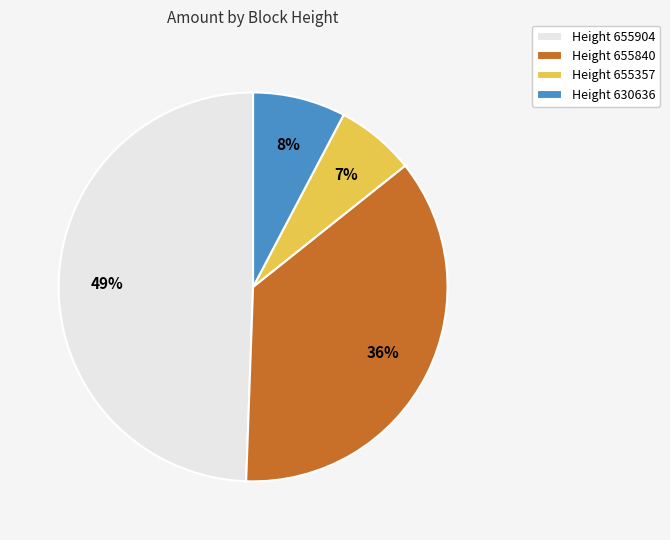

Rank the categories by value from lowest to highest.

Height 655357, Height 630636, Height 655840, Height 655904